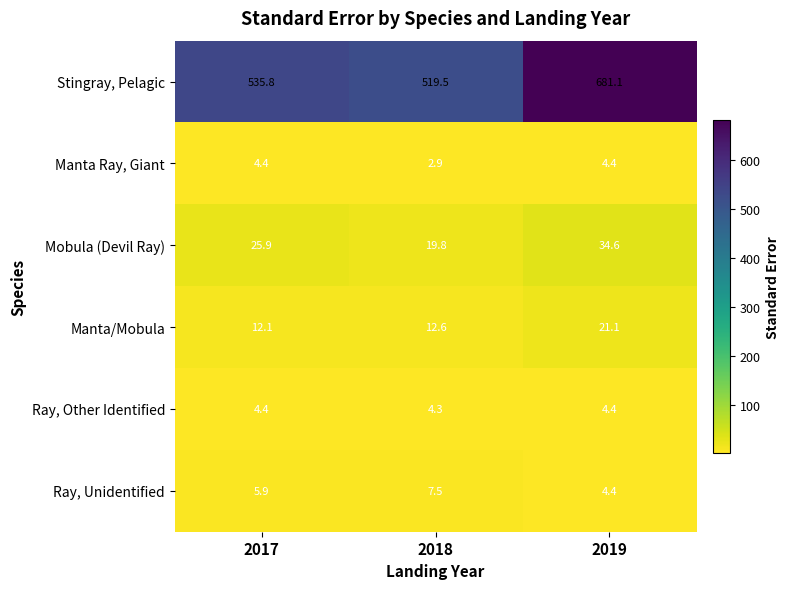

Rank the series at 2018 from highest to lowest value.

Stingray, Pelagic, Mobula (Devil Ray), Manta/Mobula, Ray, Unidentified, Ray, Other Identified, Manta Ray, Giant